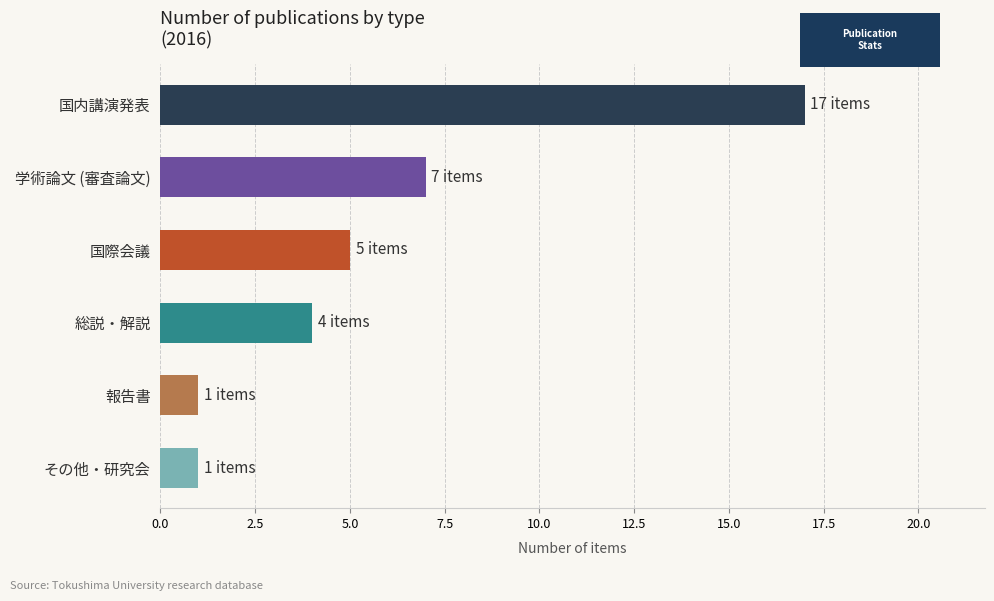

How many data points are less than 5?

3